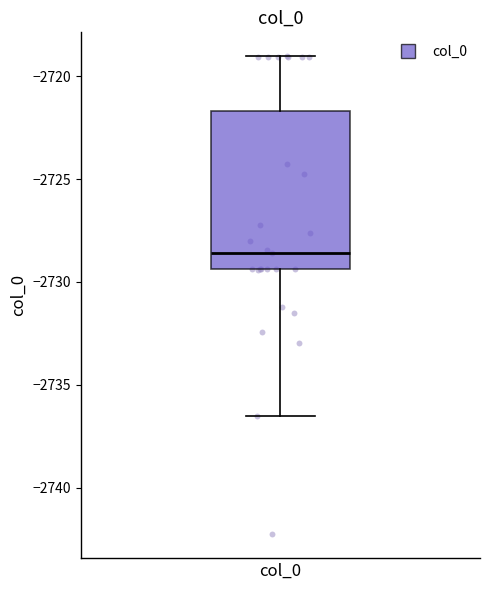

Where does the lower whisker of the box for col_0 end on the y-axis? The values are not printed on the chart, so give them approximately, as read against the axis.

-2736.5